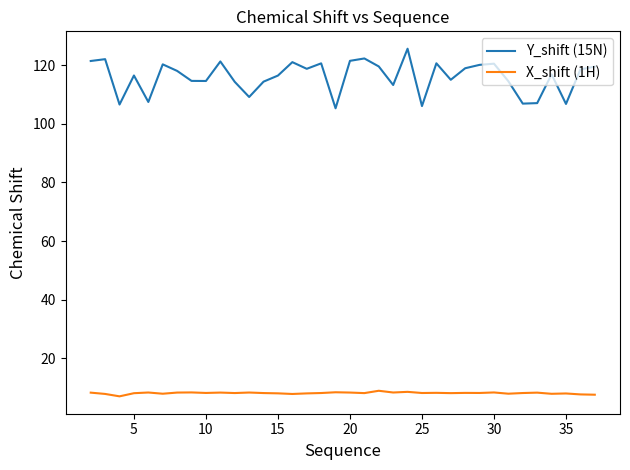

Which series has the largest range (max minus min)?

Y_shift (15N)